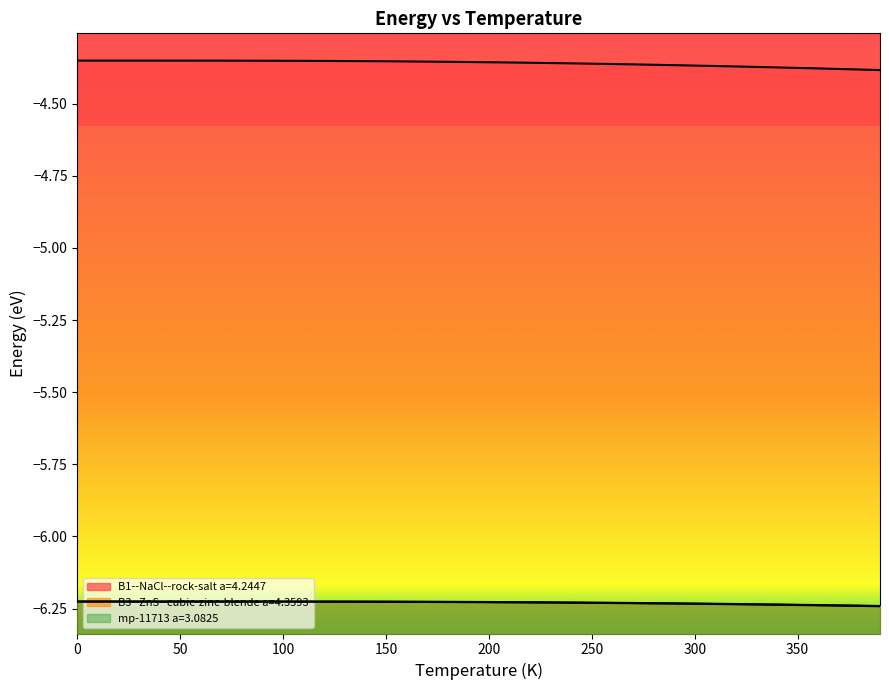

Reading left to right, list all the values displayed in this chart.

B1--NaCl--rock-salt a=4.2447: 0=-4.4	10=-4.4	20=-4.4	30=-4.4	40=-4.4	50=-4.4	60=-4.4	70=-4.4	80=-4.4	90=-4.4	100=-4.4	110=-4.4	120=-4.4	130=-4.4	140=-4.4	150=-4.4	160=-4.4	170=-4.4	180=-4.4	190=-4.4	200=-4.4	210=-4.4	220=-4.4	230=-4.4	240=-4.4	250=-4.4	260=-4.4	270=-4.4	280=-4.4	290=-4.4	300=-4.4	310=-4.4	320=-4.4	330=-4.4	340=-4.4	350=-4.4	360=-4.4	370=-4.4	380=-4.4	390=-4.4
B3--ZnS--cubic-zinc-blende a=4.3593: 0=-6.2	10=-6.2	20=-6.2	30=-6.2	40=-6.2	50=-6.2	60=-6.2	70=-6.2	80=-6.2	90=-6.2	100=-6.2	110=-6.2	120=-6.2	130=-6.2	140=-6.2	150=-6.2	160=-6.2	170=-6.2	180=-6.2	190=-6.2	200=-6.2	210=-6.2	220=-6.2	230=-6.2	240=-6.2	250=-6.2	260=-6.2	270=-6.2	280=-6.2	290=-6.2	300=-6.2	310=-6.2	320=-6.2	330=-6.2	340=-6.2	350=-6.2	360=-6.2	370=-6.2	380=-6.2	390=-6.2
mp-11713 a=3.0825: 0=-6.2	10=-6.2	20=-6.2	30=-6.2	40=-6.2	50=-6.2	60=-6.2	70=-6.2	80=-6.2	90=-6.2	100=-6.2	110=-6.2	120=-6.2	130=-6.2	140=-6.2	150=-6.2	160=-6.2	170=-6.2	180=-6.2	190=-6.2	200=-6.2	210=-6.2	220=-6.2	230=-6.2	240=-6.2	250=-6.2	260=-6.2	270=-6.2	280=-6.2	290=-6.2	300=-6.2	310=-6.2	320=-6.2	330=-6.2	340=-6.2	350=-6.2	360=-6.2	370=-6.2	380=-6.2	390=-6.2